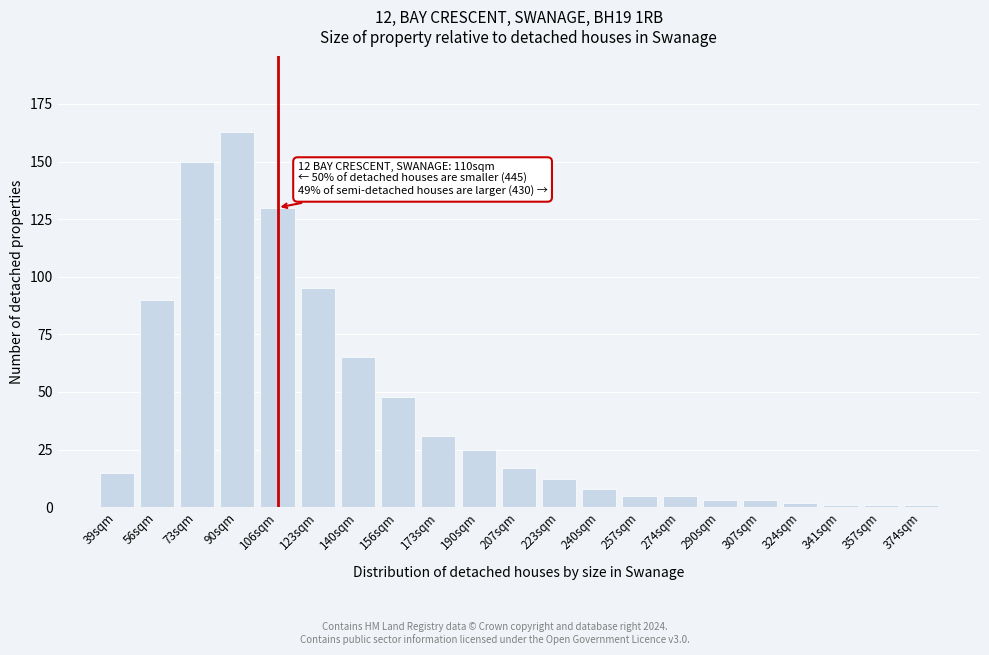

Reading left to right, transcribe all the data shown in this chart.

15	90	150	163	130	95	65	48	31	25	17	12	8	5	5	3	3	2	1	1	1